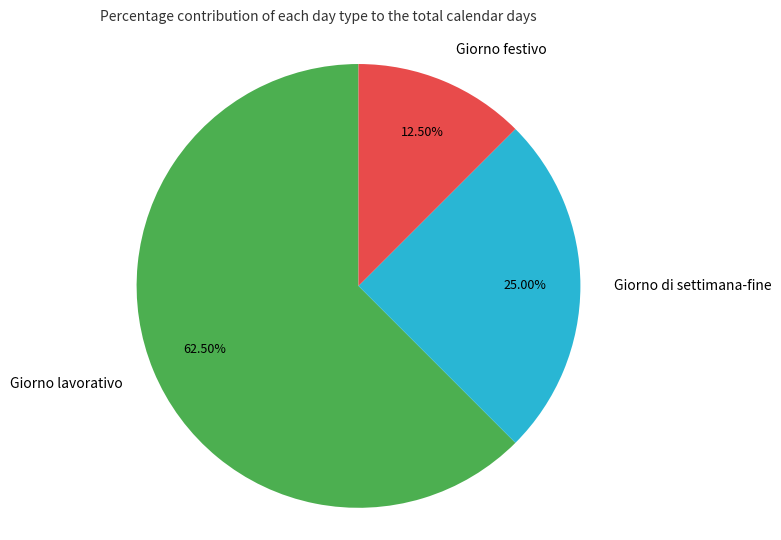

Approximately how many times larger is the value at Giorno festivo compared to Giorno di settimana-fine?

0.5